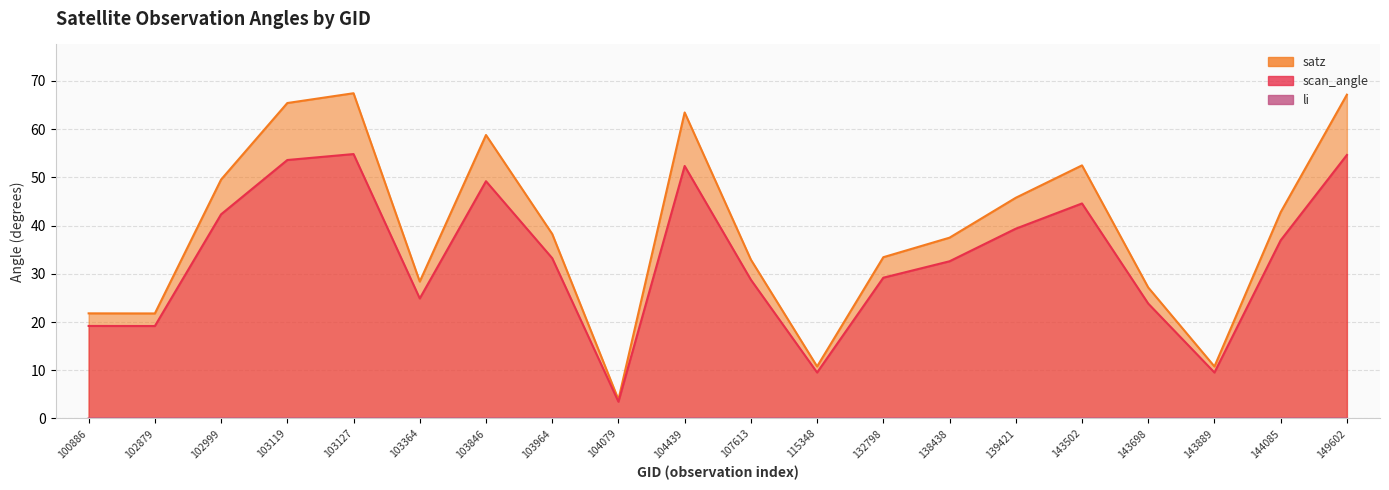

How many lines are shown in the chart?

3